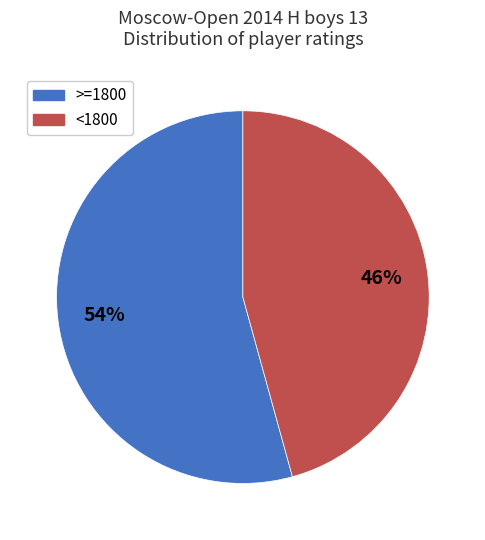

To the nearest percent, what portion does >=1800 represent?

54%